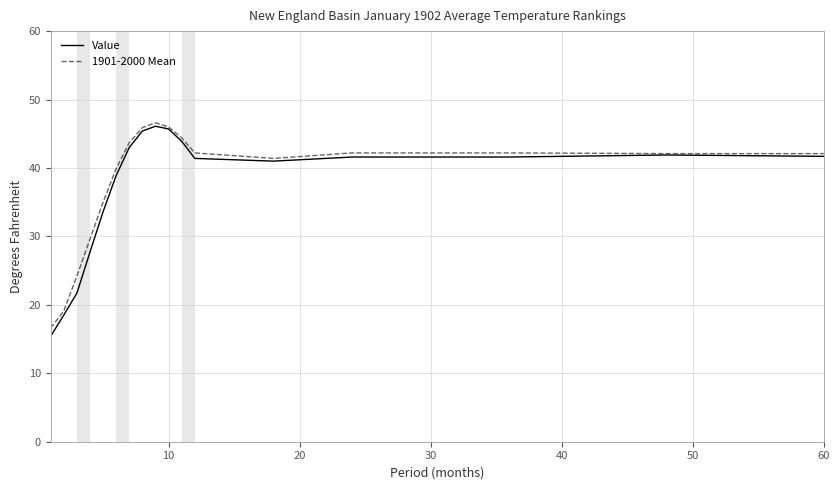

What is the minimum value shown in the chart?

15.4